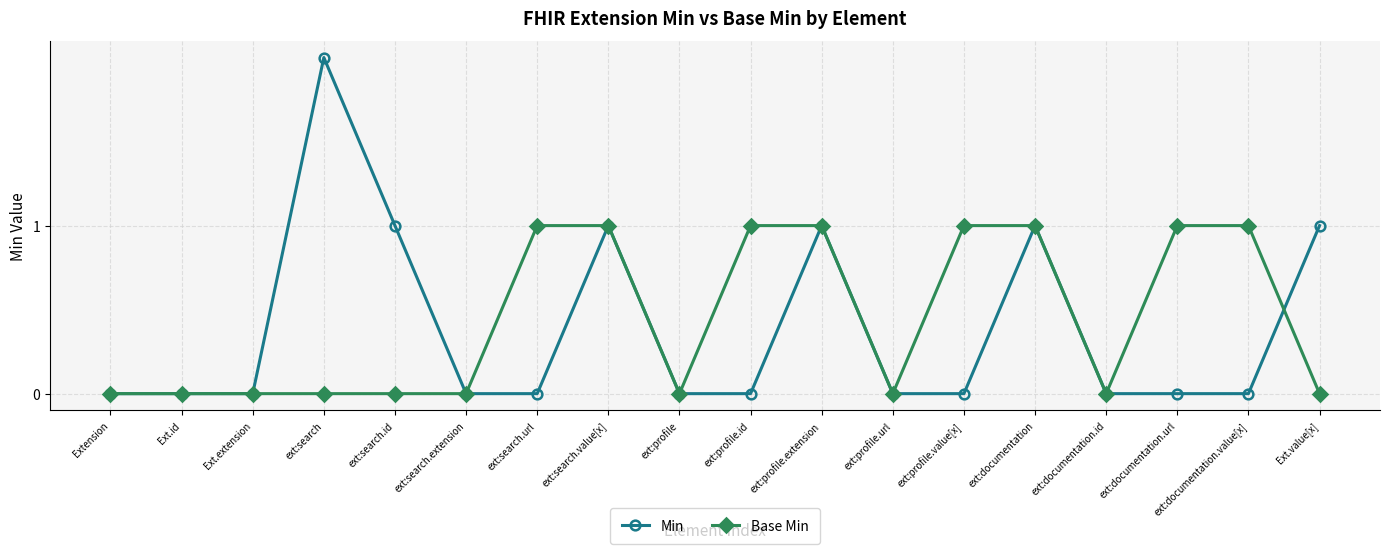

What position from the left is Ext.extension?

3